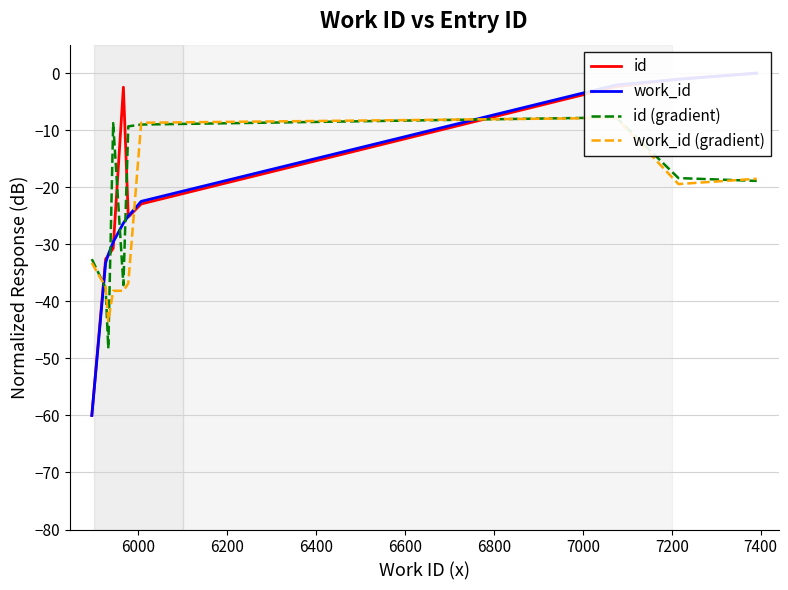

Is it true that work_id (gradient) equals -17.6 at 6600?

False